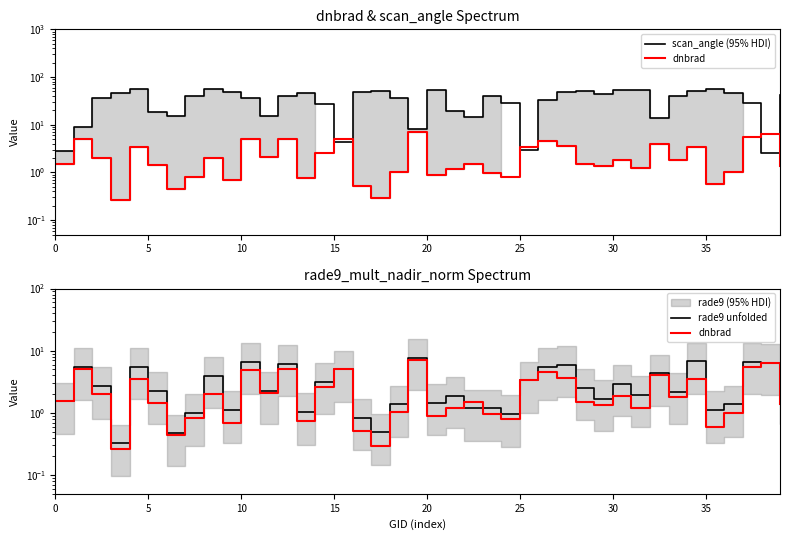

Which series has the largest total across all categories?

scan_angle (95% HDI)